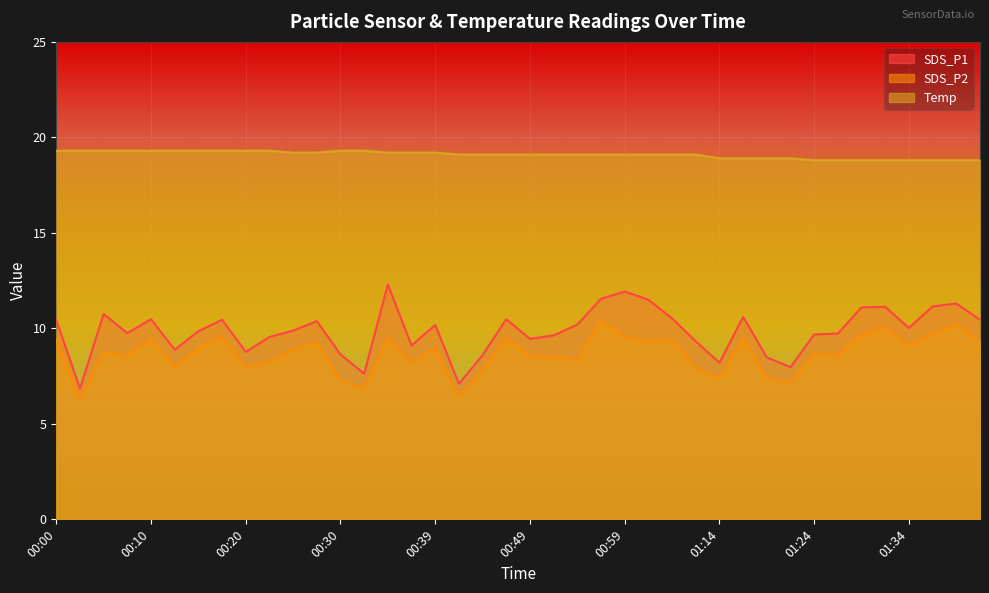

What is the minimum value for Temp?

18.8